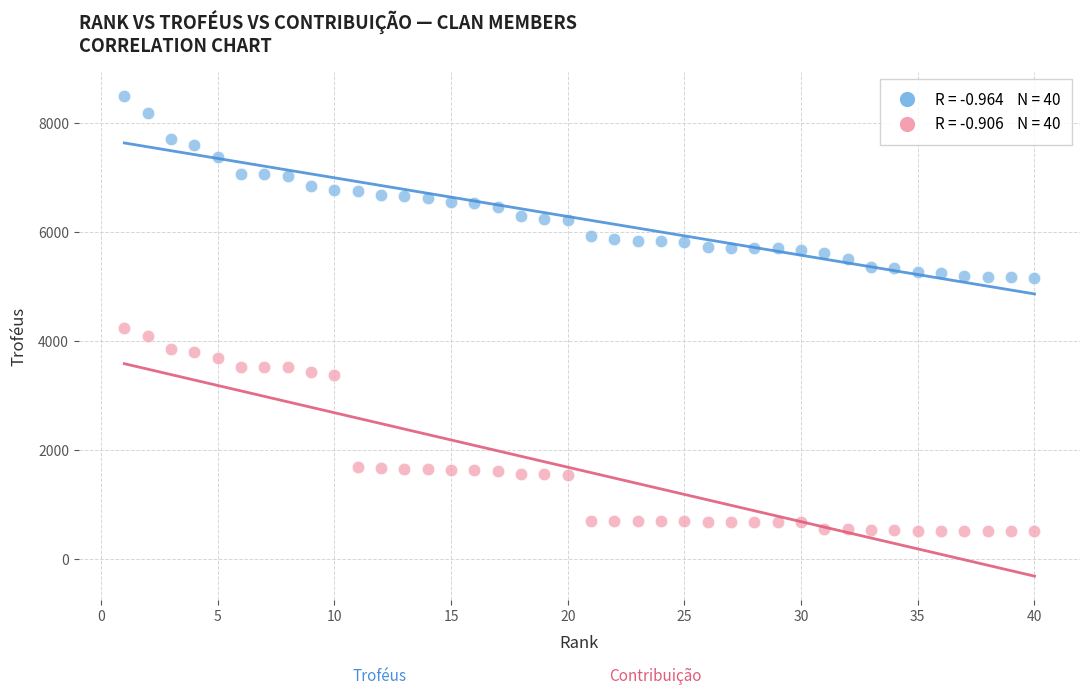

Across all data points, what is the range of Y values (max minus min)?

7989